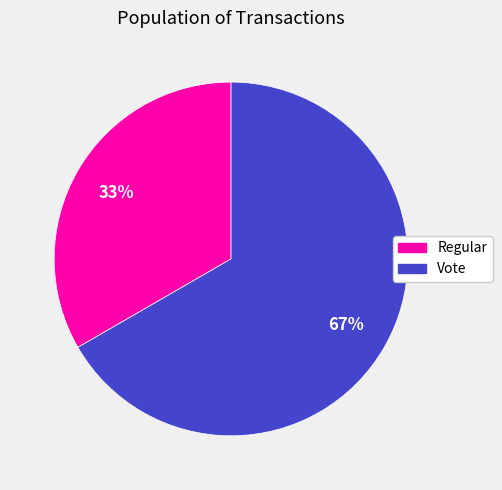

Rank the categories by value from lowest to highest.

Regular, Vote